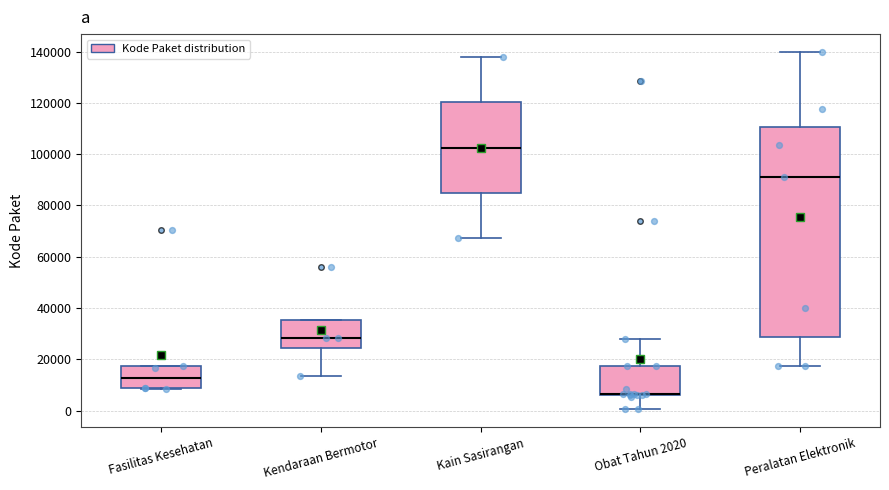

Comparing the boxes themselves (not the whiskers), which one is the tallest?

Peralatan Elektronik